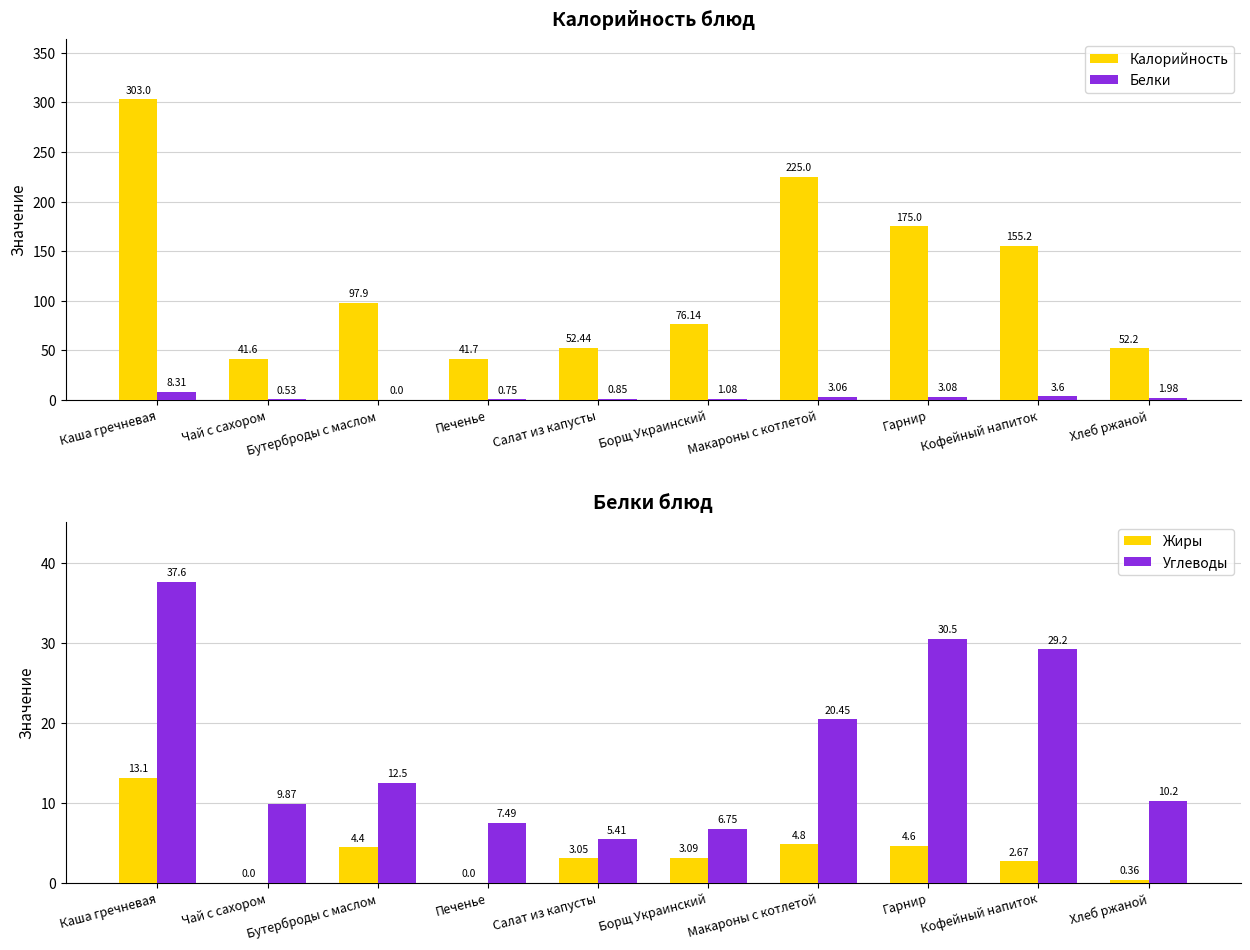

What are all the series names shown in the legend?

Калорийность, Белки, Жиры, Углеводы